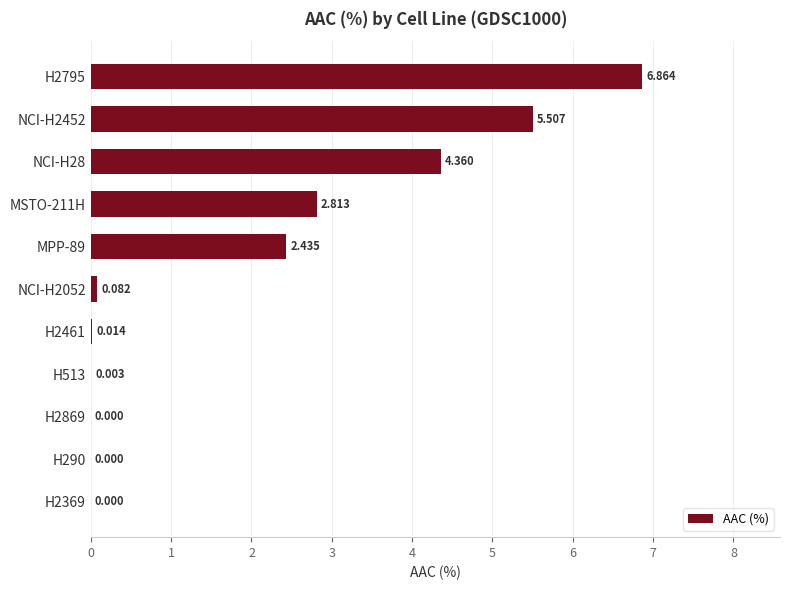

Are the bars horizontal?

Yes